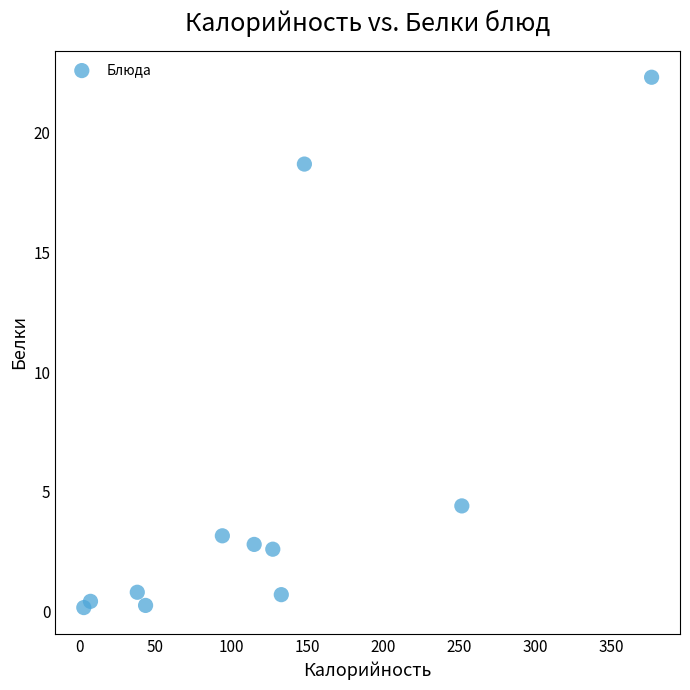

What is the average Y value?

5.1